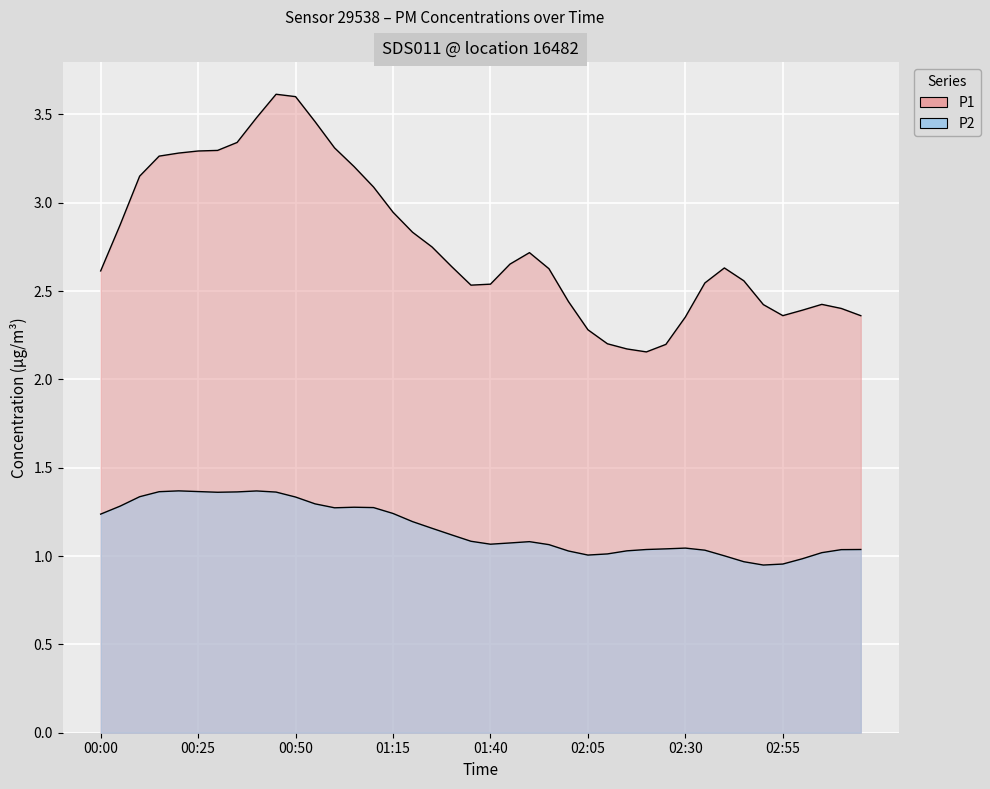

What is the total value across all series at 01:30?

3.8